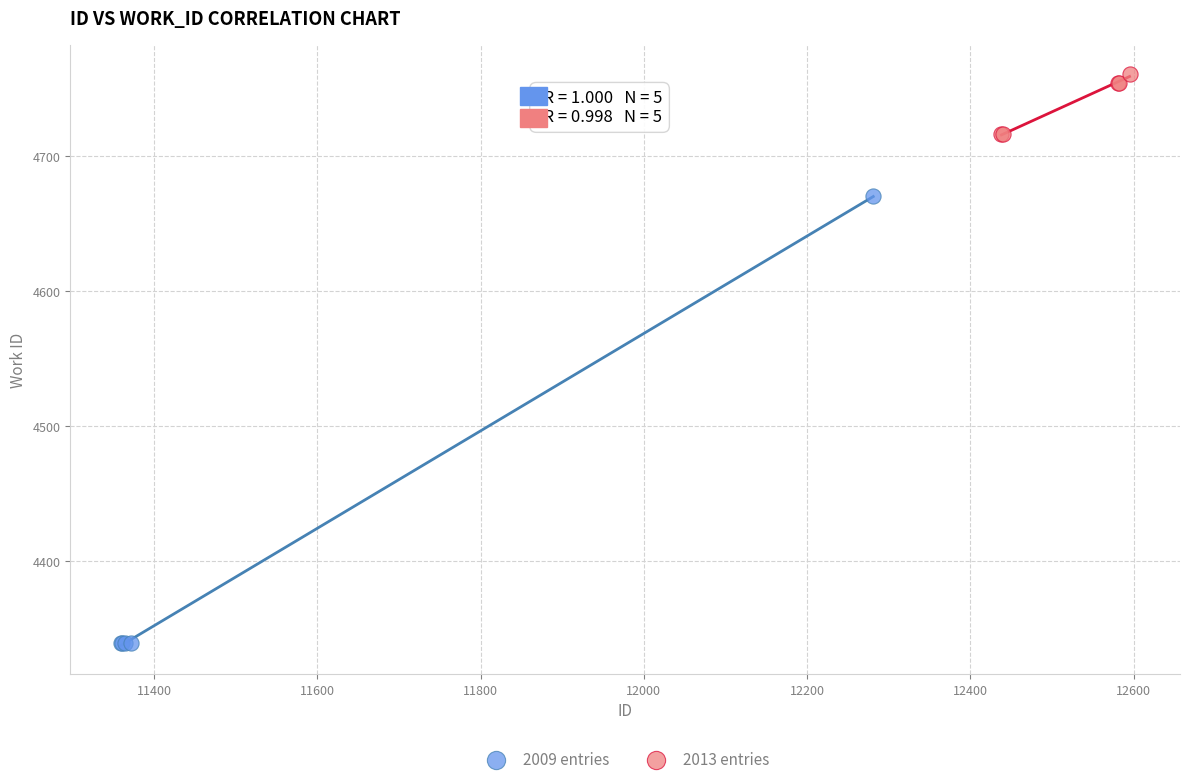

Which series reaches the minimum Y coordinate?

2009 entries